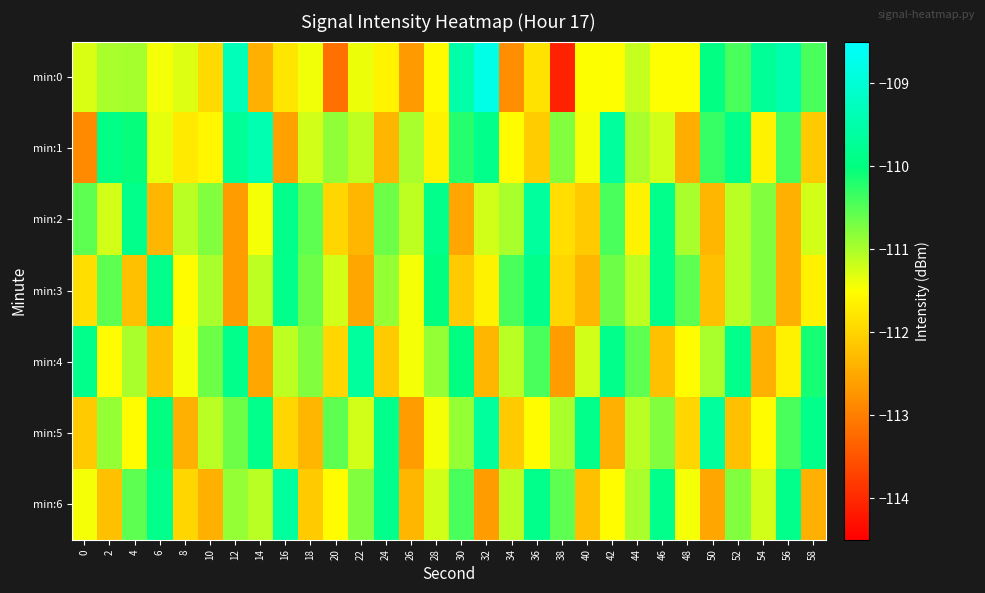

At how many categories does at least one series exceed -112?

30